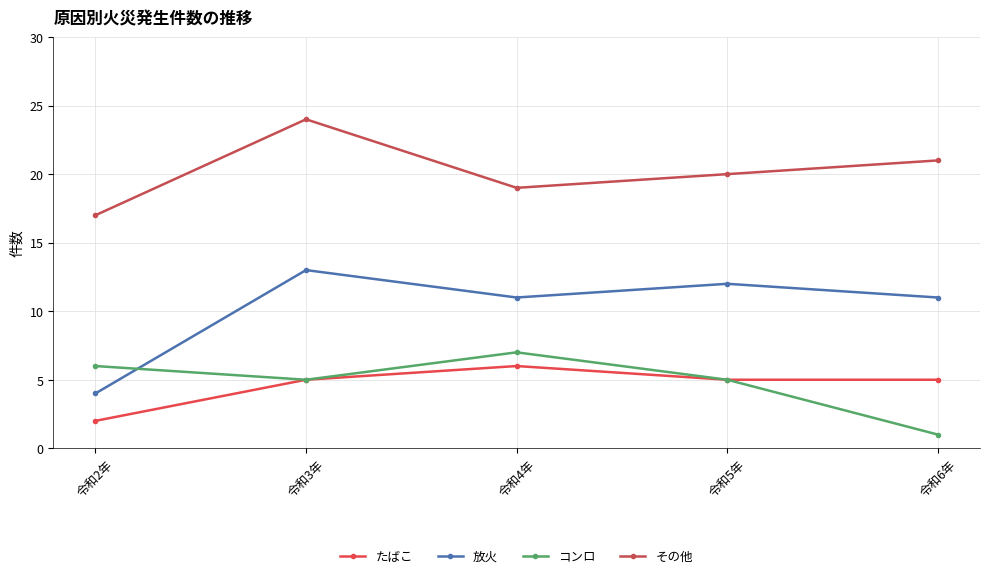

How many lines are shown in the chart?

4